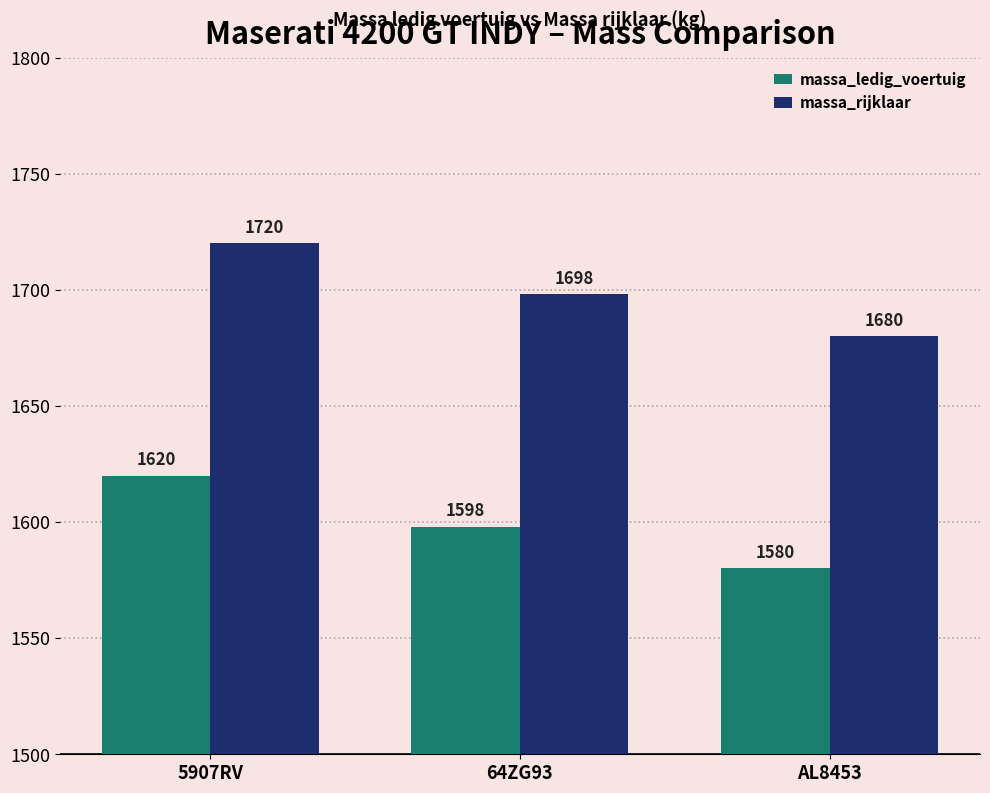

What value does the massa_ledig_voertuig series have at AL8453, to the nearest 10?

1580